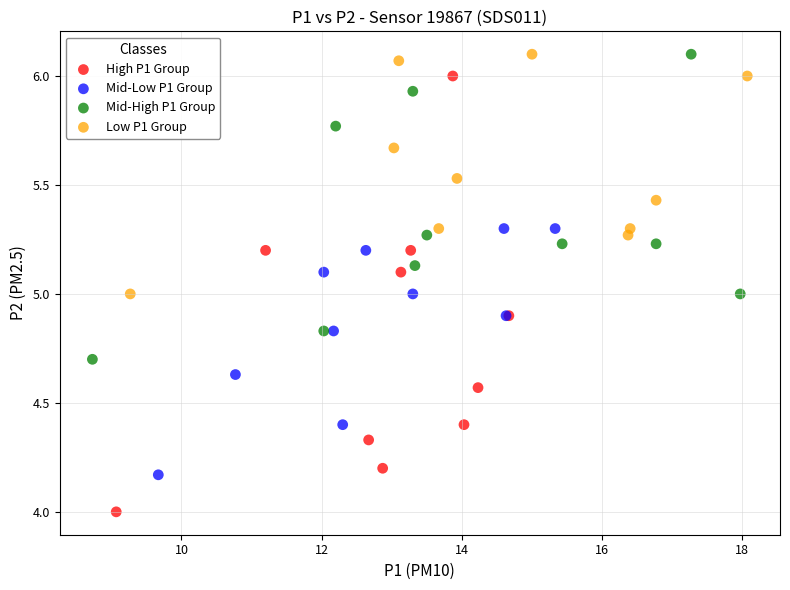

What are all the series names shown in the legend?

High P1 Group, Mid-Low P1 Group, Mid-High P1 Group, Low P1 Group